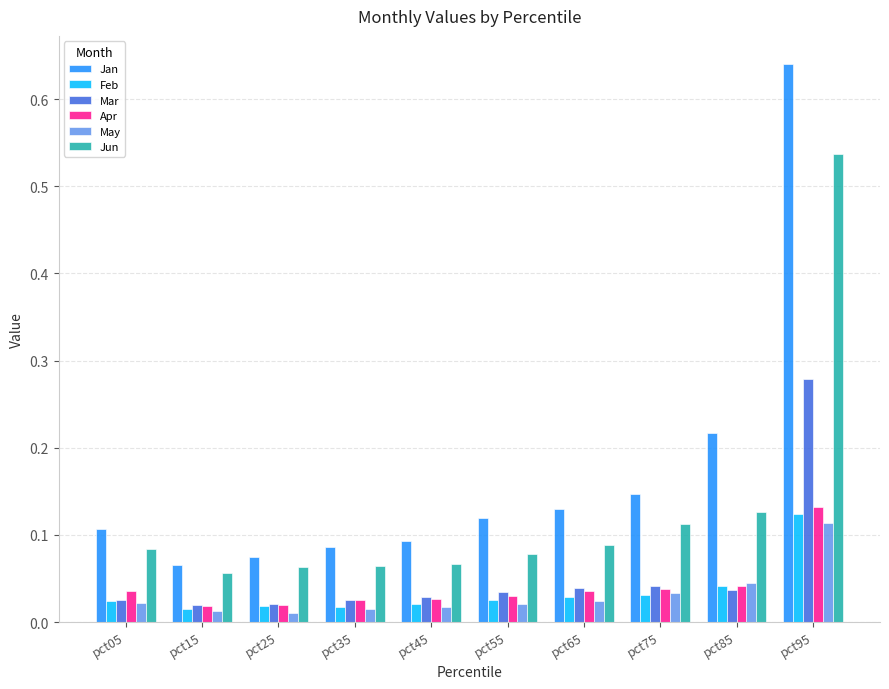

What is the sum of the Jan values at pct75 and pct95?

0.8